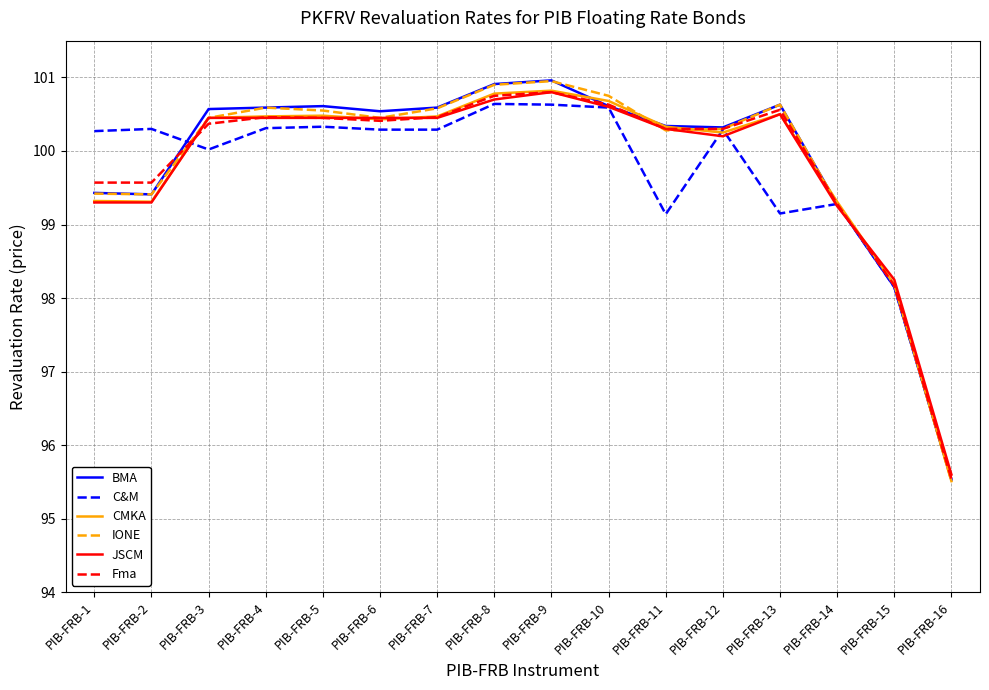

In C&M, how many points are higher than both neighbors (excluding endpoints)?

5